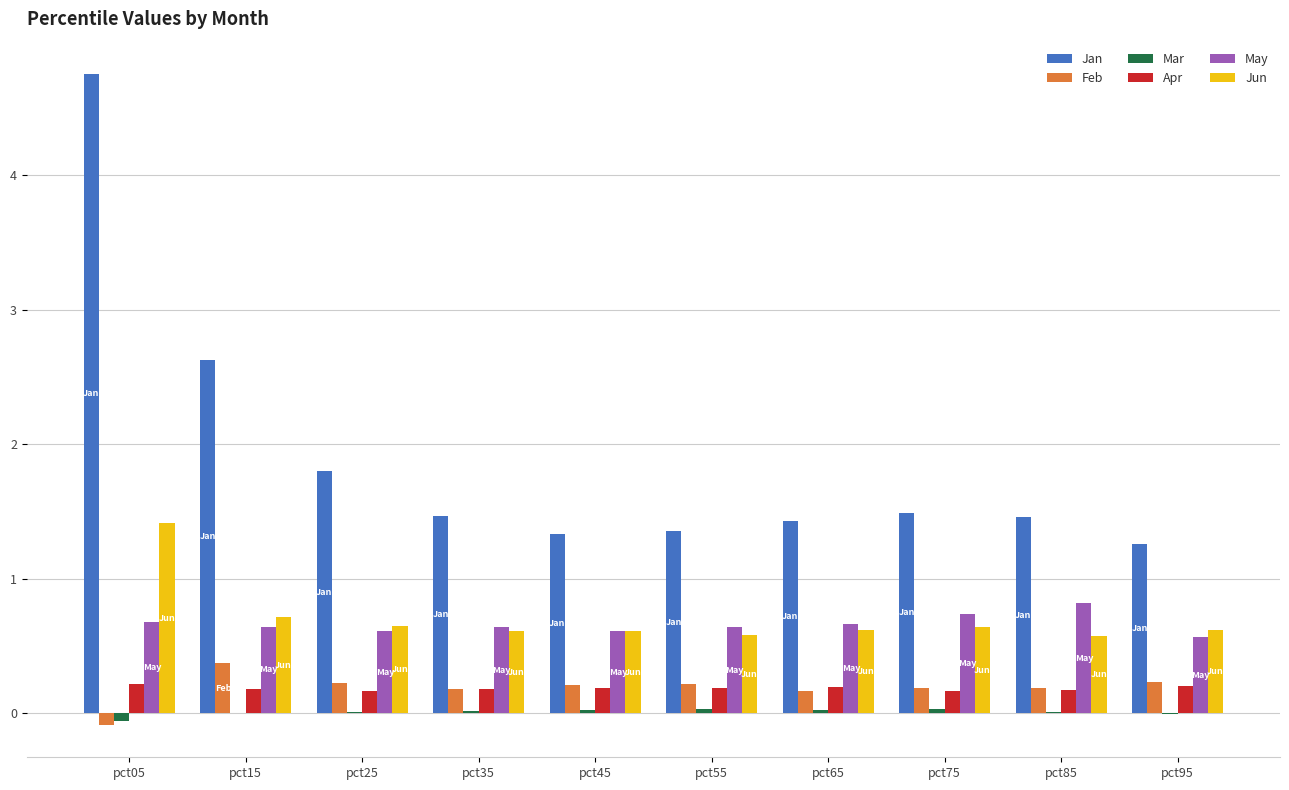

Is it true that Jan equals 1.3 at pct95?

True